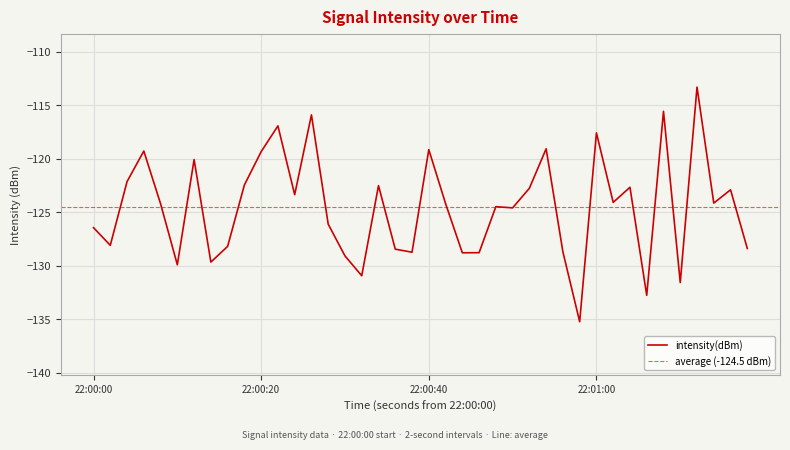

Count the number of categories in the chart.

40